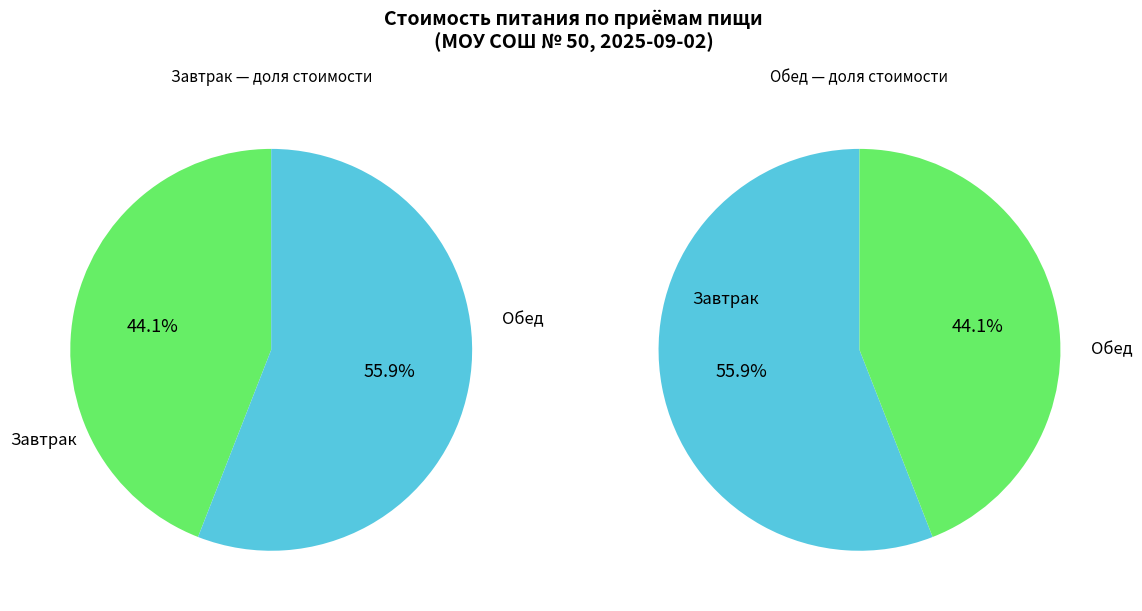

Between Обед and Завтрак, which is larger?

Обед